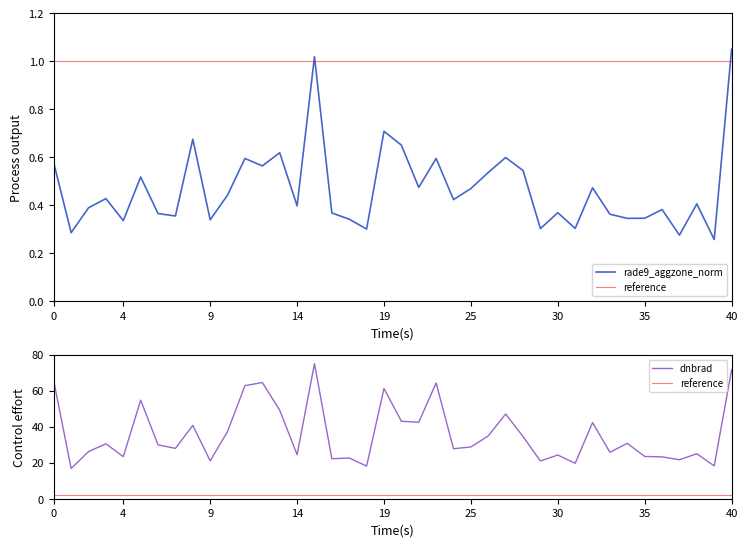

What is the sum of all reference values?

80.0